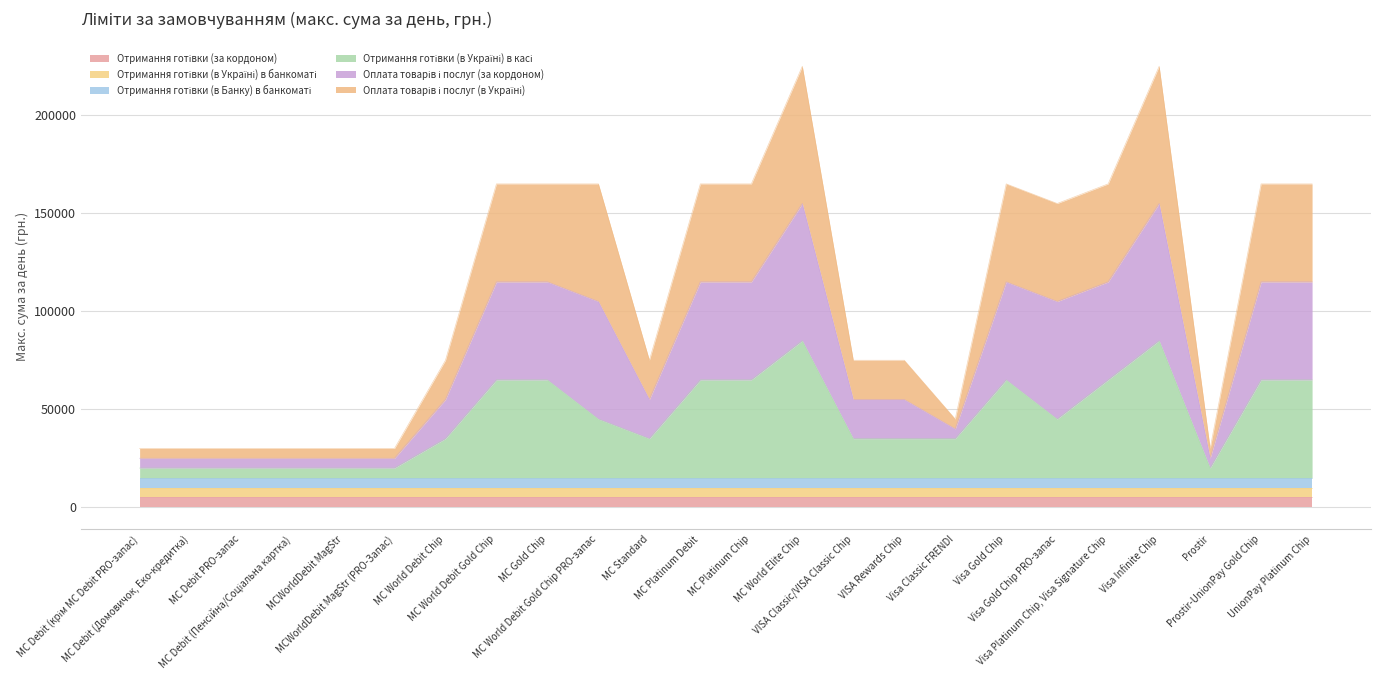

True or false: Отримання готівки (в Україні) в касі and Оплата товарів і послуг (за кордоном) intersect in this chart.

False